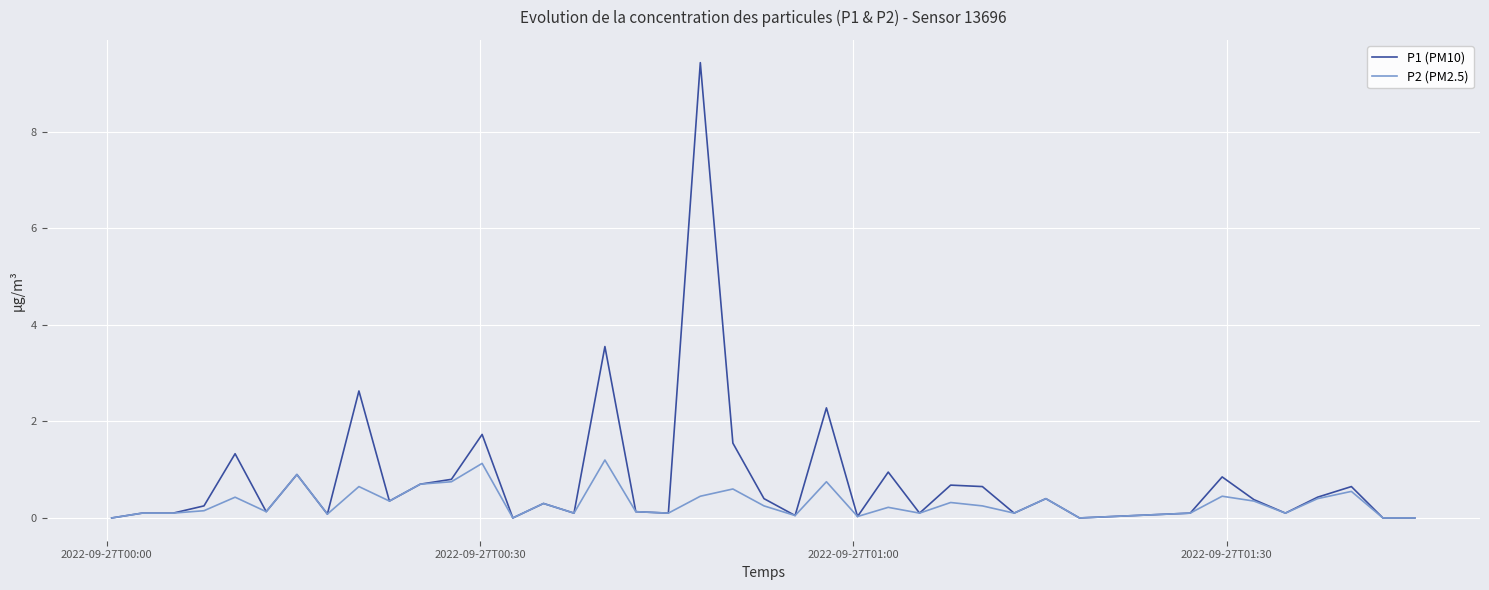

What is the highest value of the P2 (PM2.5) series?

1.2